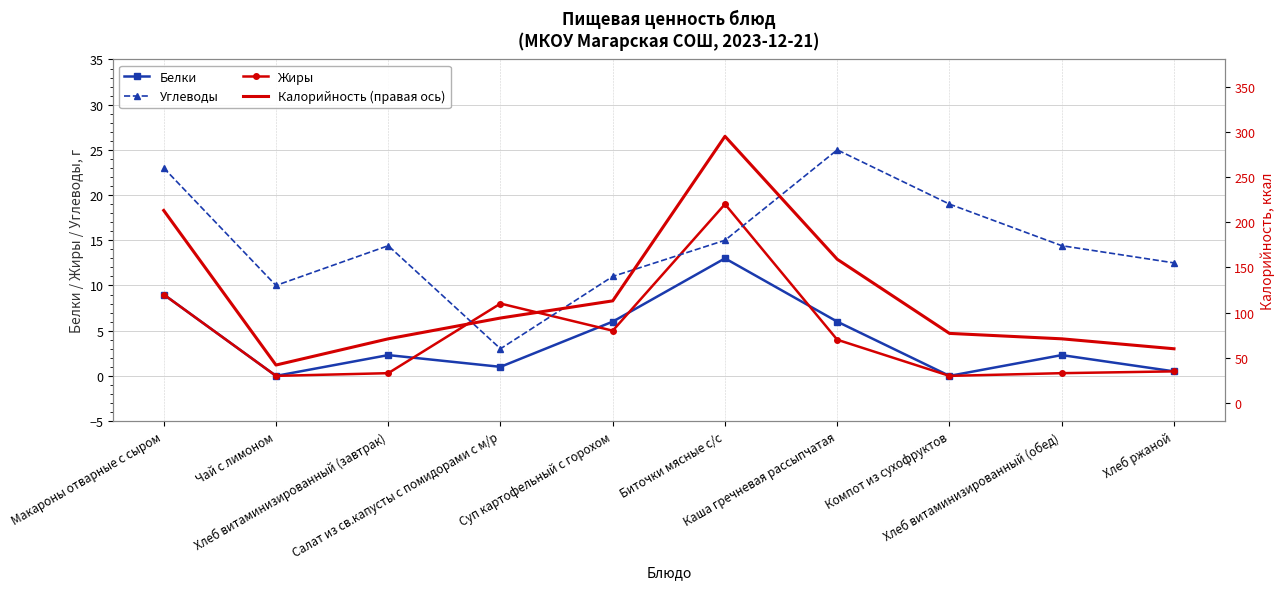

Which has a higher value, Макароны отварные с сыром or Салат из св.капусты с помидорами с м/р?

Макароны отварные с сыром